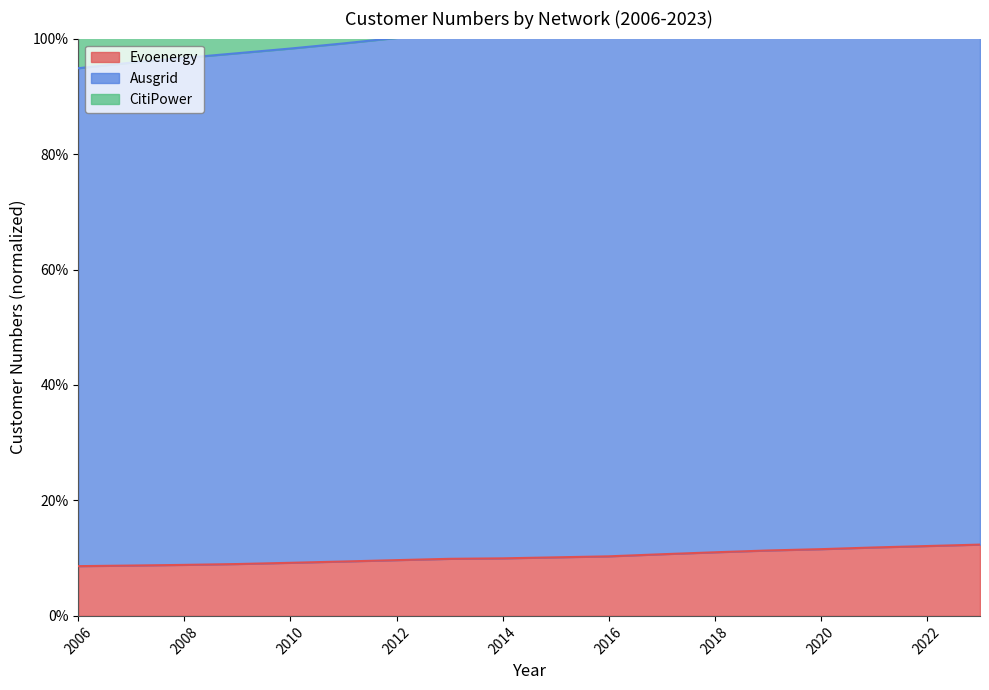

Which category has the lowest value in the Ausgrid series?

2006